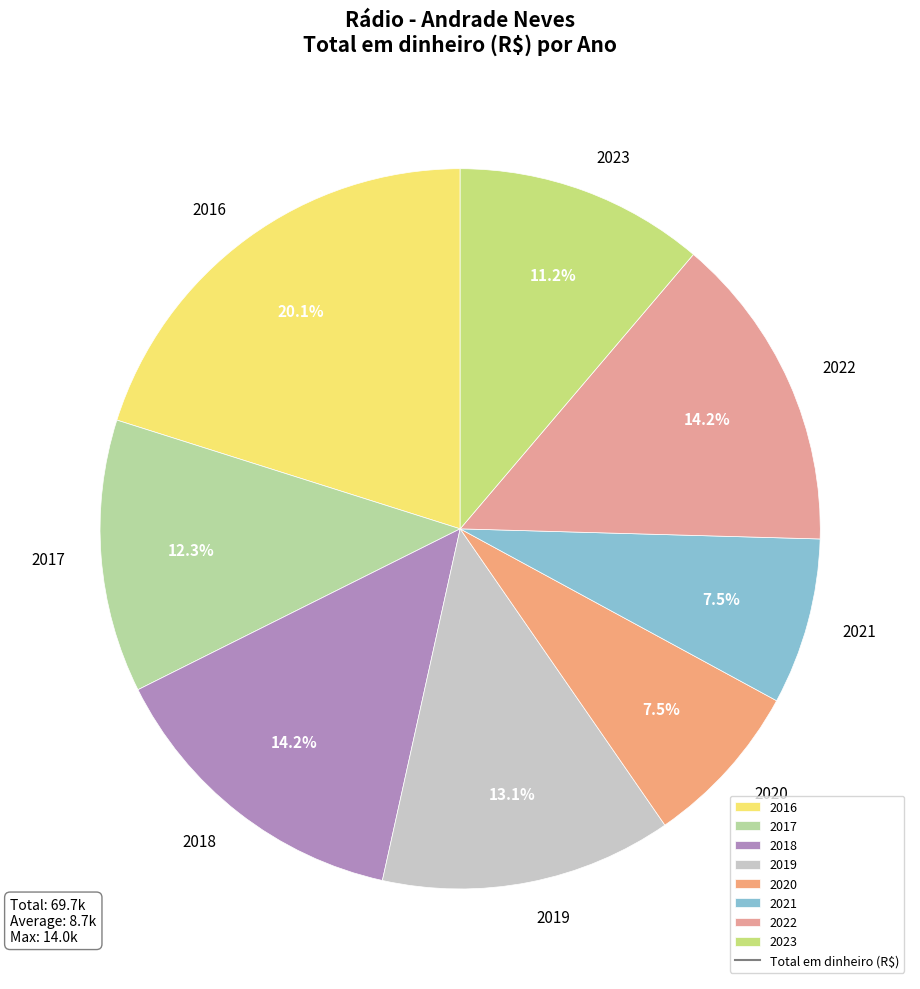

How many slices are in this pie chart?

8